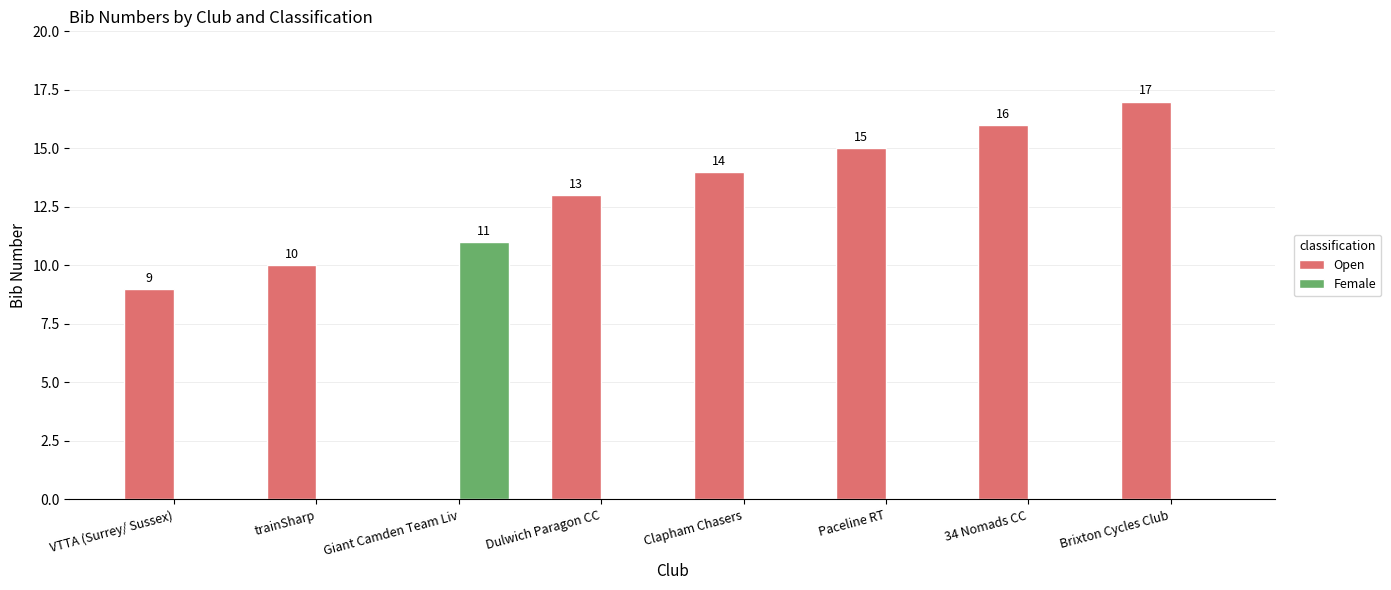

What are all the series names shown in the legend?

Open, Female